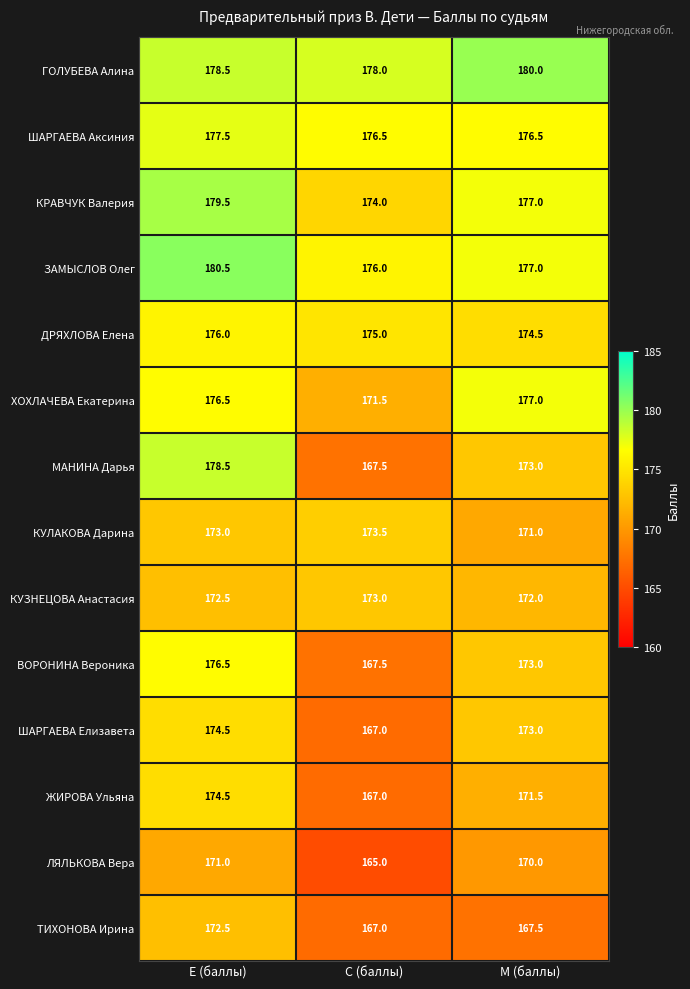

At which category is the sum across all series the highest?

Е (баллы)